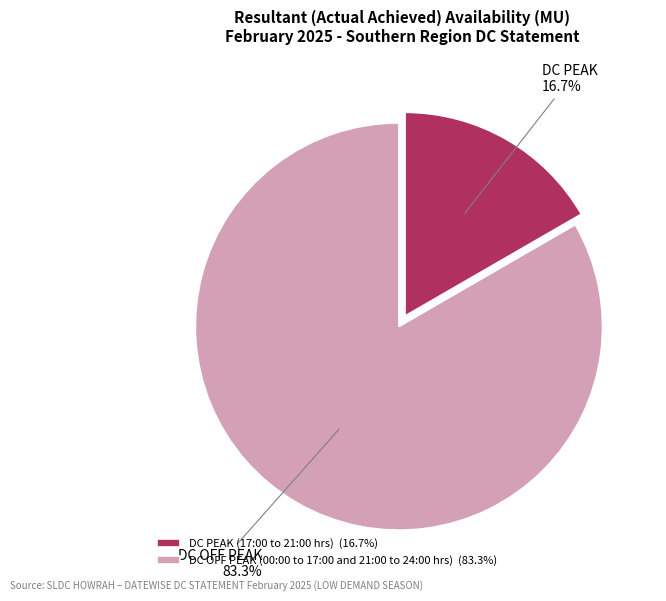

Rank the categories by value from highest to lowest.

DC OFF PEAK (00:00 to 17:00 and 21:00 to 24:00 hrs) (83.3%), DC PEAK (17:00 to 21:00 hrs) (16.7%)